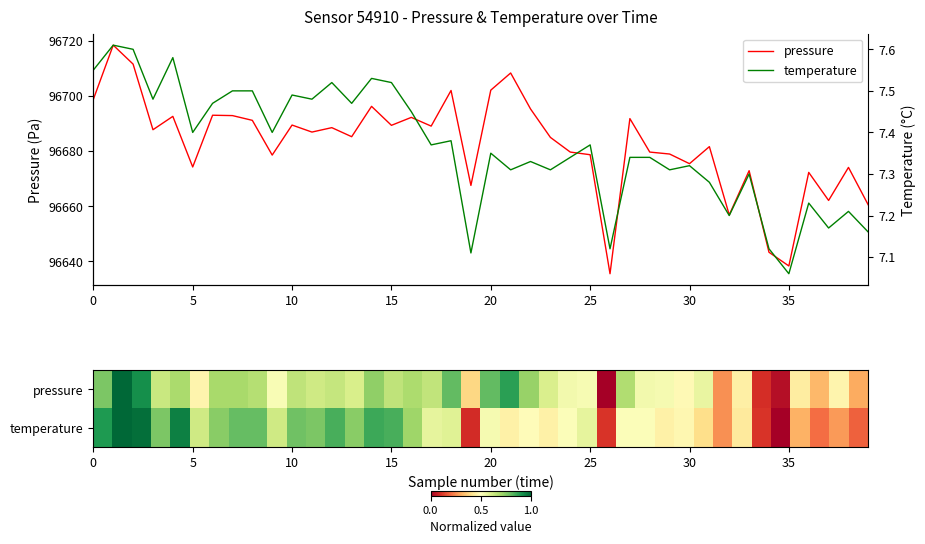

What is the difference between the second highest and second lowest values in the temperature series?

0.5